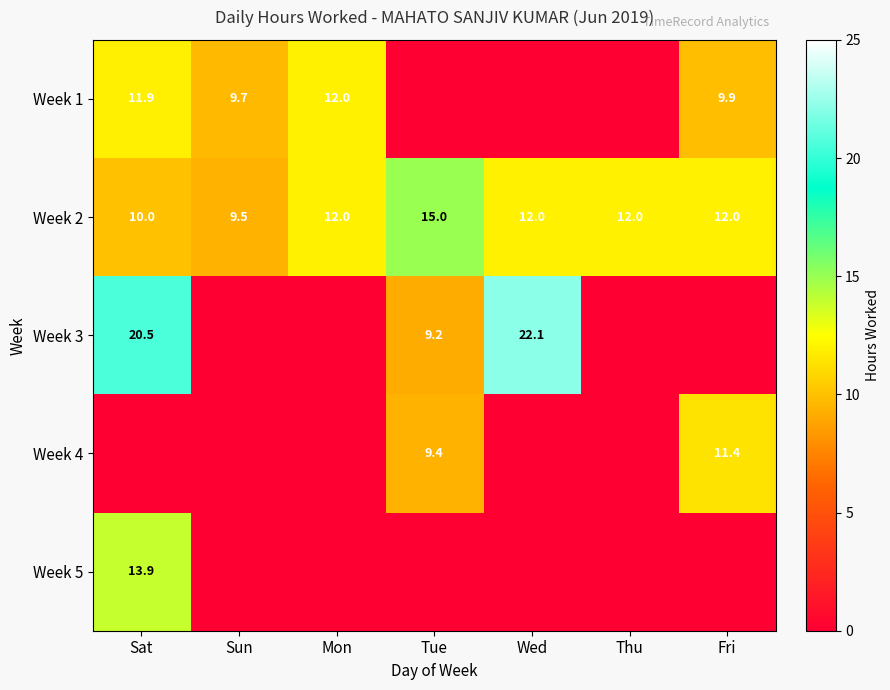

How many values in the Week 2 series are below 12?

2